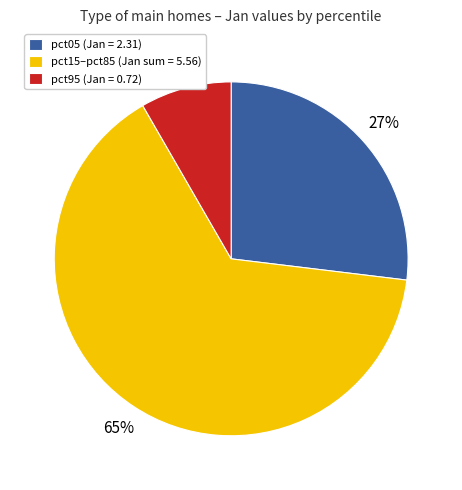

Is the sum of pct05 (Jan = 2.31) and pct15–pct85 (Jan sum = 5.56) greater than half?

Yes